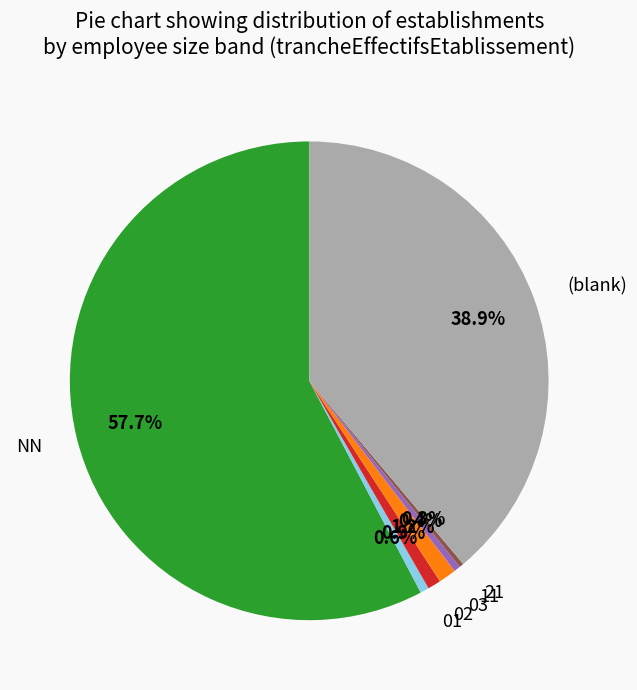

Between (blank) and 21, which is larger?

(blank)